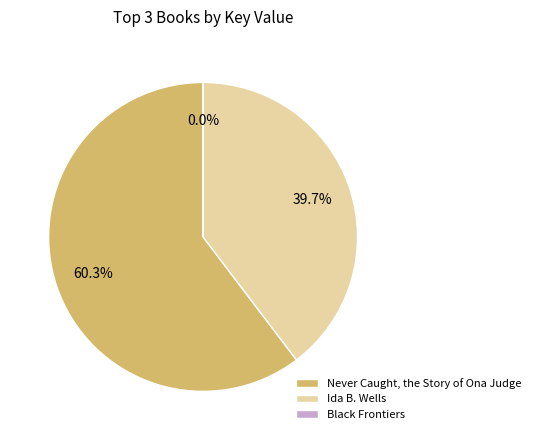

To the nearest percent, what percentage of the pie is Ida B. Wells?

40%